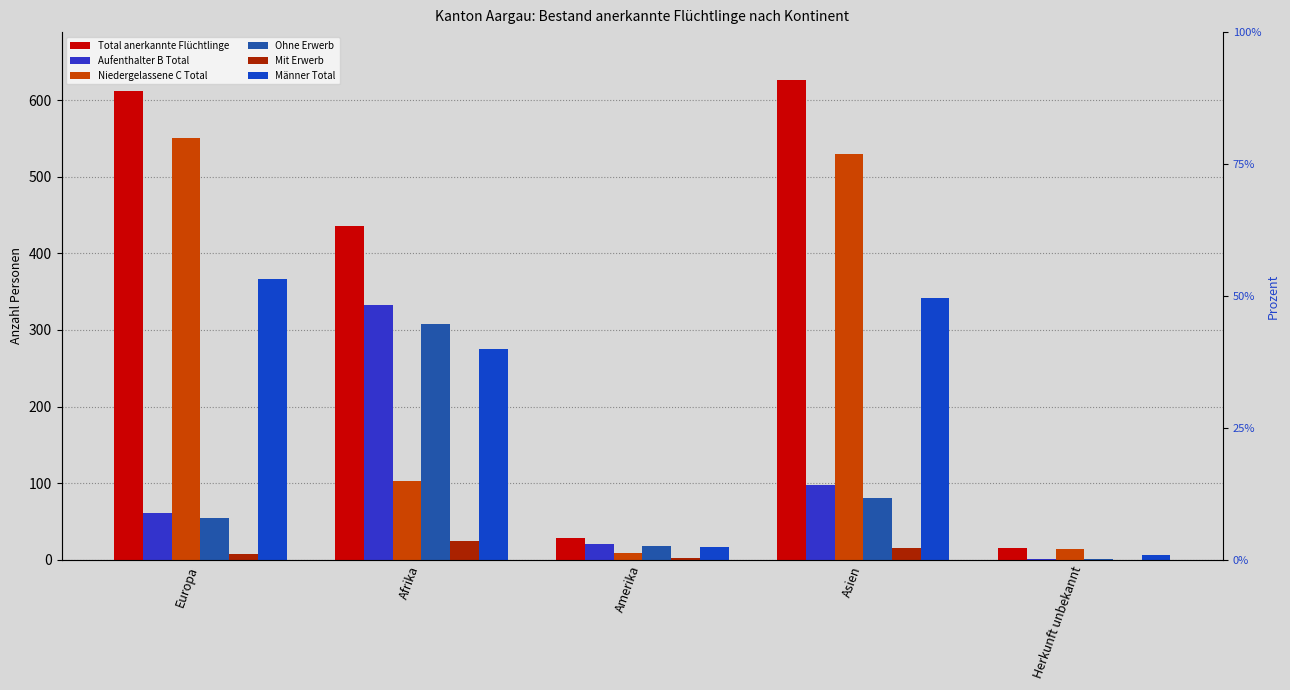

How many bars are there in each group?

6